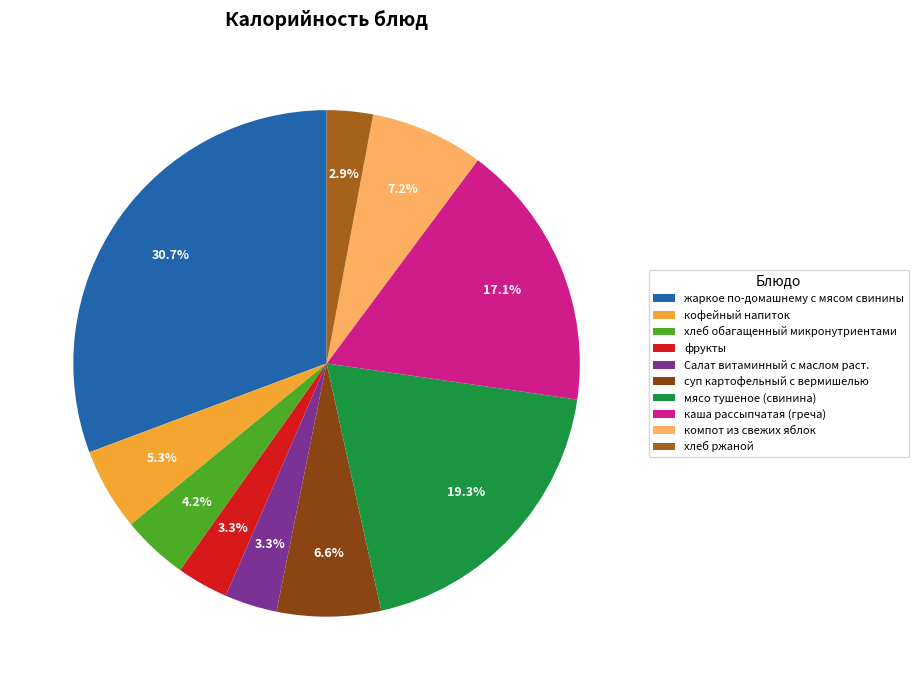

Which category has the smallest portion of the pie?

хлеб ржаной